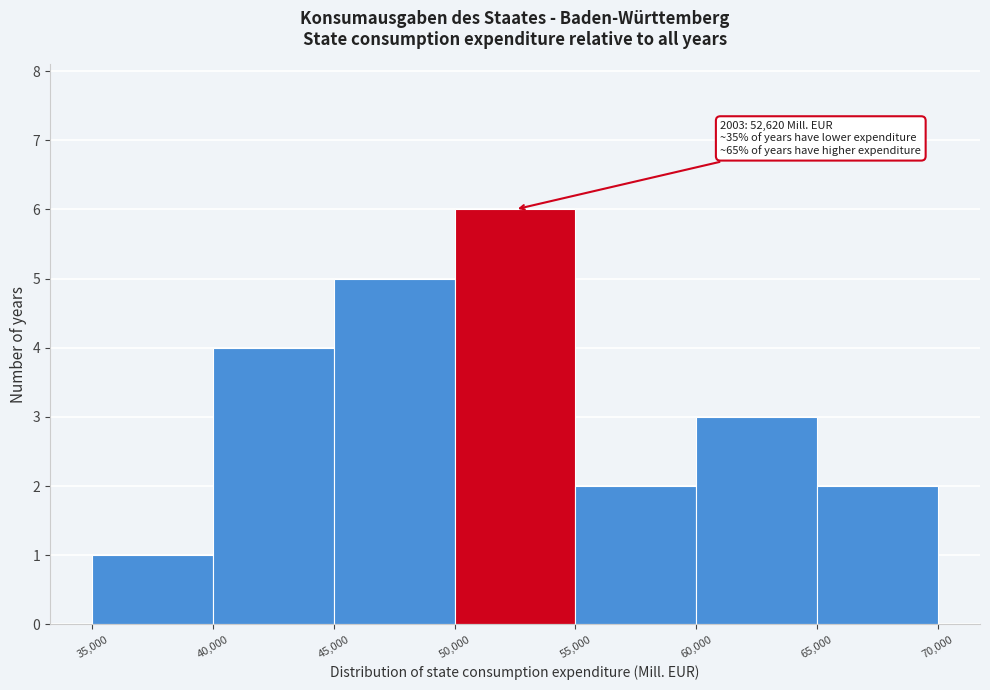

Over which range of the x-axis is the bar tallest?

50,000 to 55,000